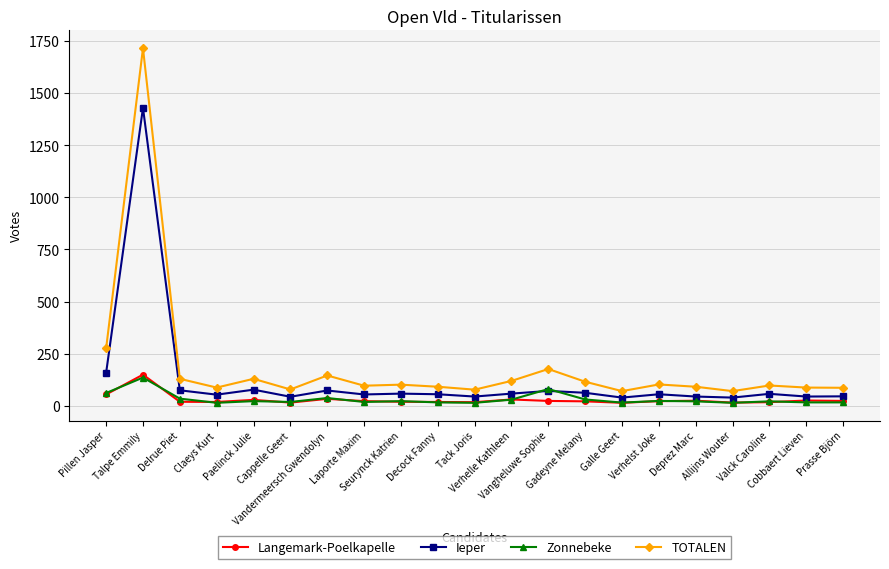

How many categories are shown in the chart?

21